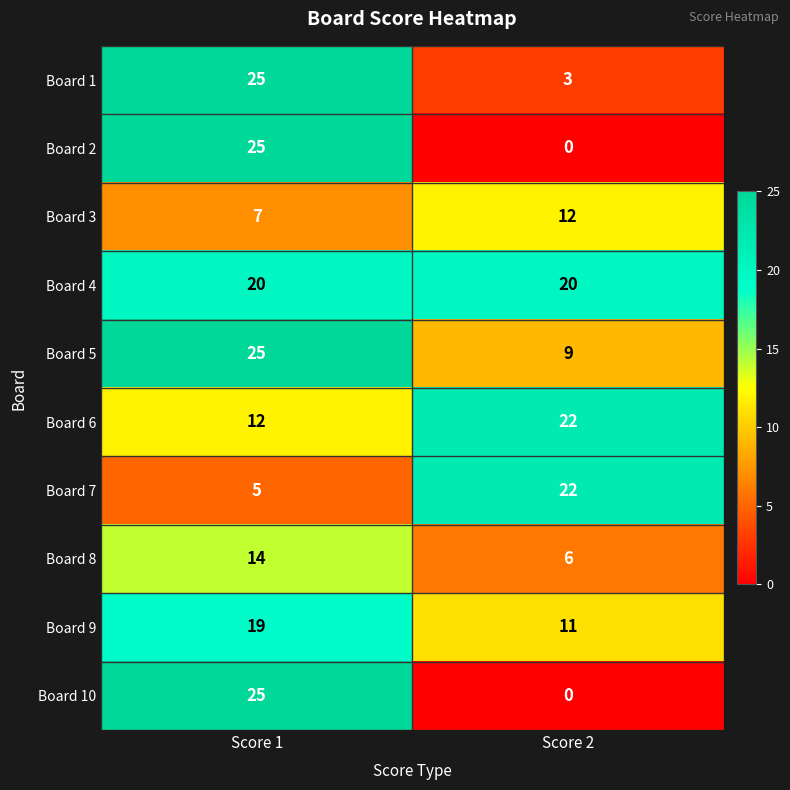

Reading left to right, what are all the values shown in this chart?

Board 1: 25	3
Board 2: 25	0
Board 3: 7	12
Board 4: 20	20
Board 5: 25	9
Board 6: 12	22
Board 7: 5	22
Board 8: 14	6
Board 9: 19	11
Board 10: 25	0